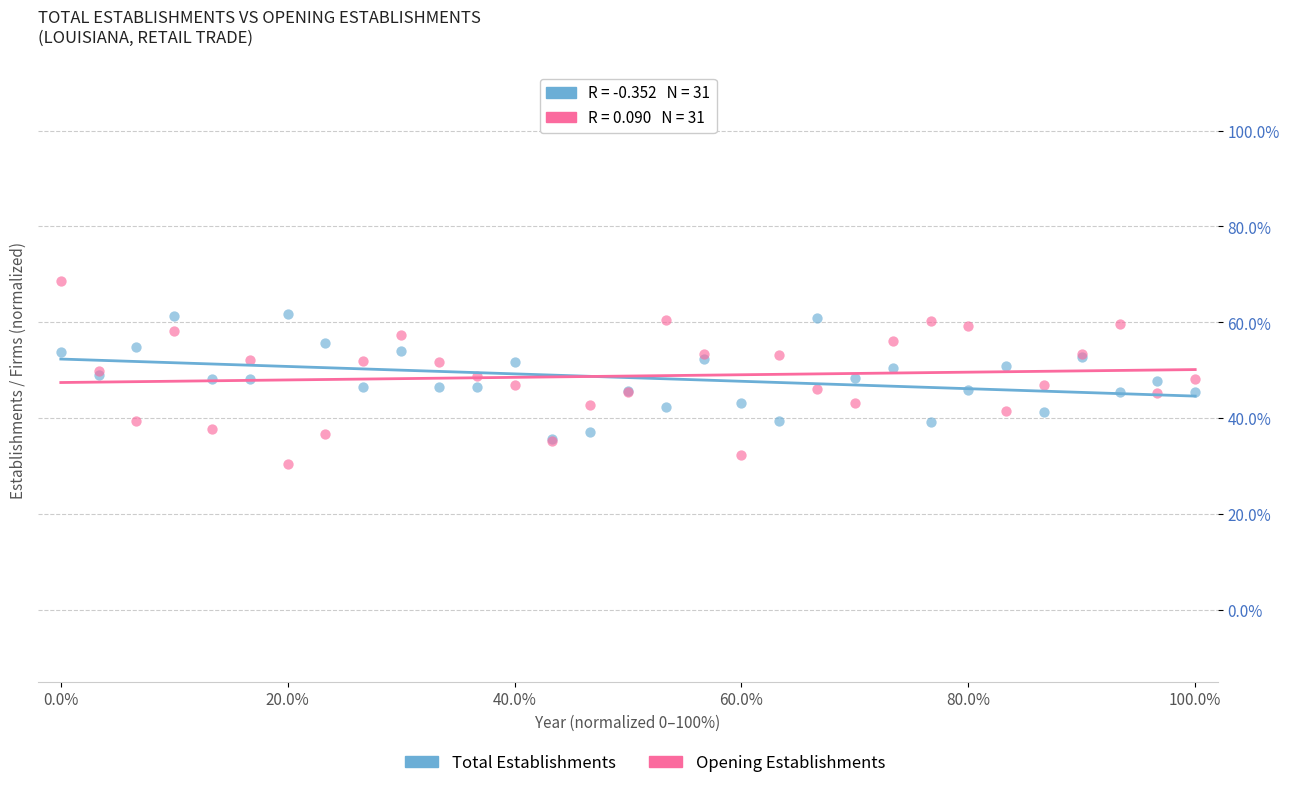

Which series contains the highest Y value?

Opening Establishments